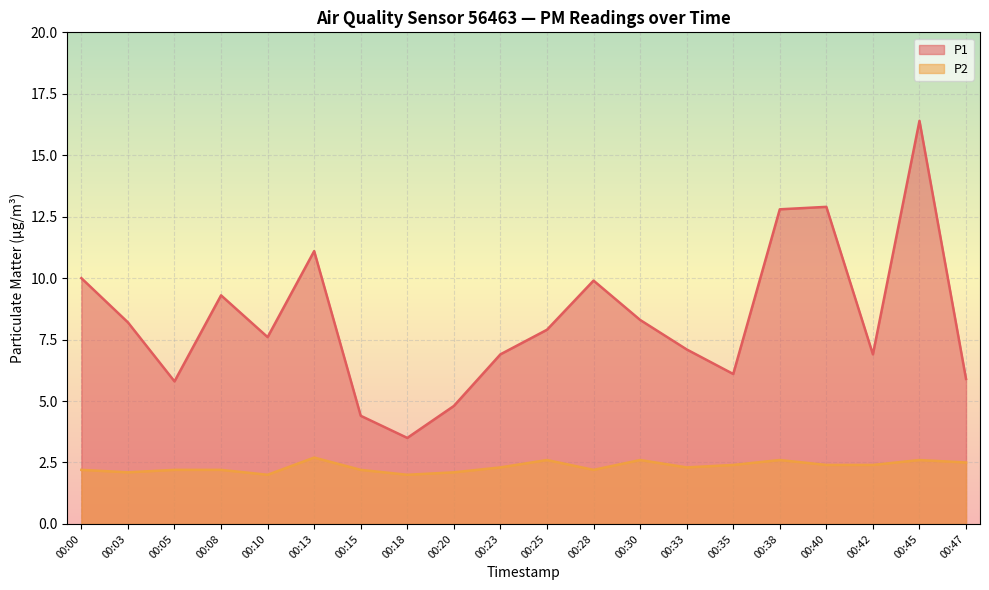

Reading right to left, what are all the values shown in this chart?

P1: 00:47=5.9	00:45=16.4	00:42=6.9	00:40=12.9	00:38=12.8	00:35=6.1	00:33=7.1	00:30=8.3	00:28=9.9	00:25=7.9	00:23=6.9	00:20=4.8	00:18=3.5	00:15=4.4	00:13=11.1	00:10=7.6	00:08=9.3	00:05=5.8	00:03=8.2	00:00=10.0
P2: 00:47=2.5	00:45=2.6	00:42=2.4	00:40=2.4	00:38=2.6	00:35=2.4	00:33=2.3	00:30=2.6	00:28=2.2	00:25=2.6	00:23=2.3	00:20=2.1	00:18=2.0	00:15=2.2	00:13=2.7	00:10=2.0	00:08=2.2	00:05=2.2	00:03=2.1	00:00=2.2